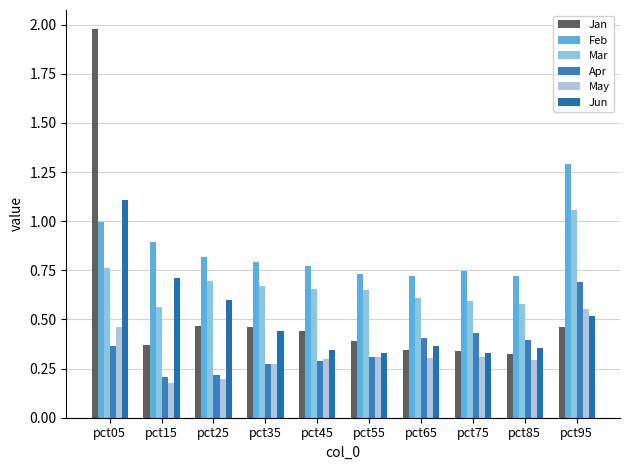

Is the value of Mar at pct25 greater than the value of Jan at pct35?

Yes